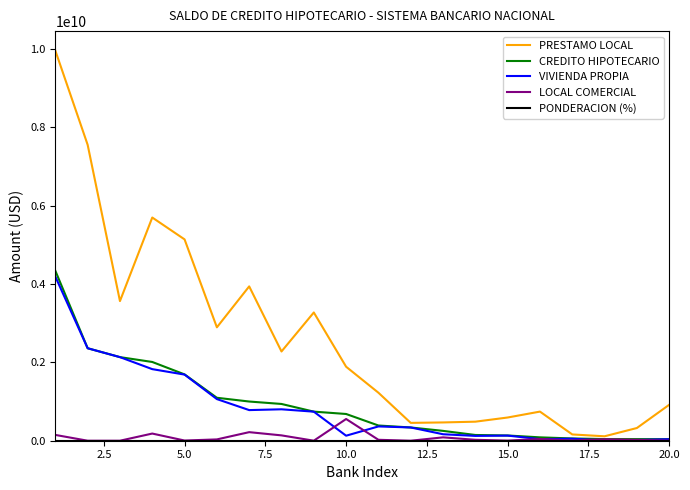

Does the chart display data point markers on the line(s)?

No